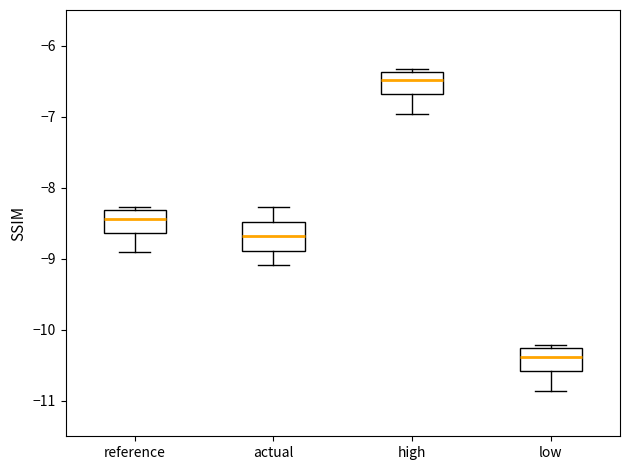

Where does the median line of the box for high sit on the y-axis? The values are not printed on the chart, so give them approximately, as read against the axis.

-6.5